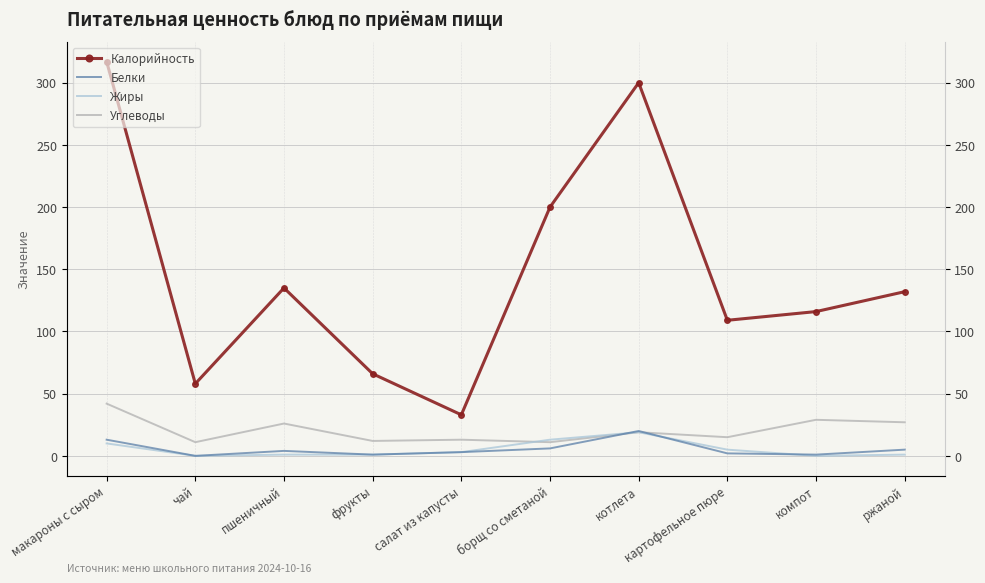

What is the difference between the Белки values at фрукты and ржаной?

4